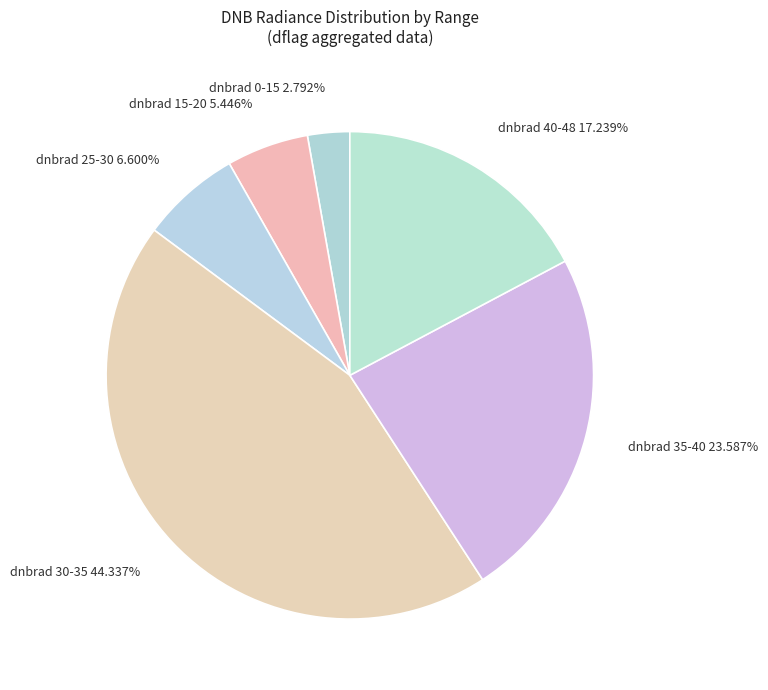

Does dnbrad 15-20 5.446% represent more than half of the total?

No